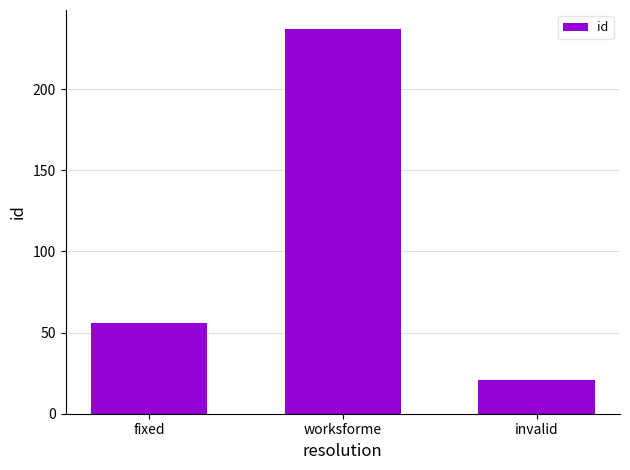

Count the values in the range 21 to 237.

3